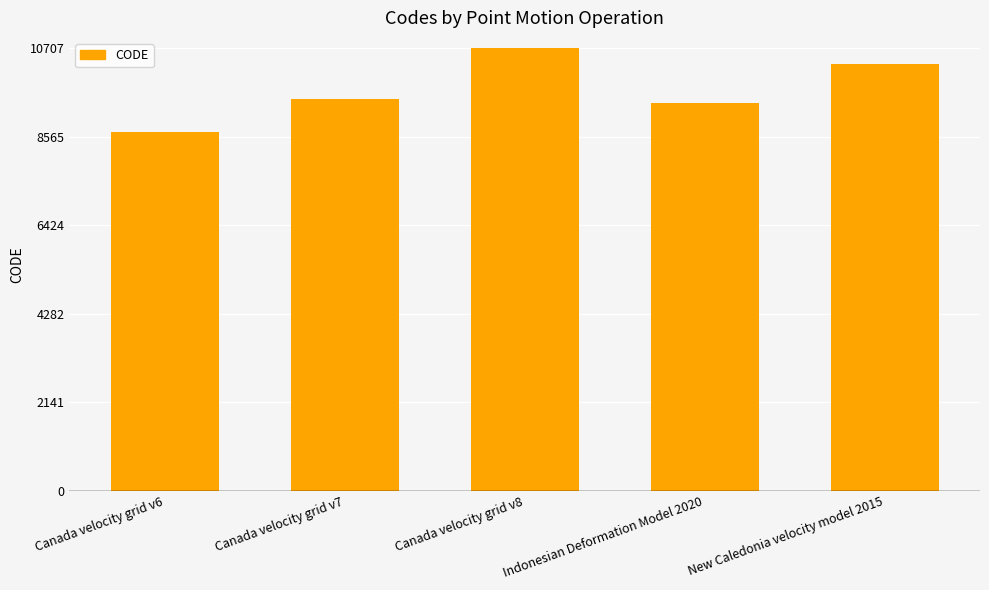

Which has a higher value, Canada velocity grid v7 or Canada velocity grid v8?

Canada velocity grid v8